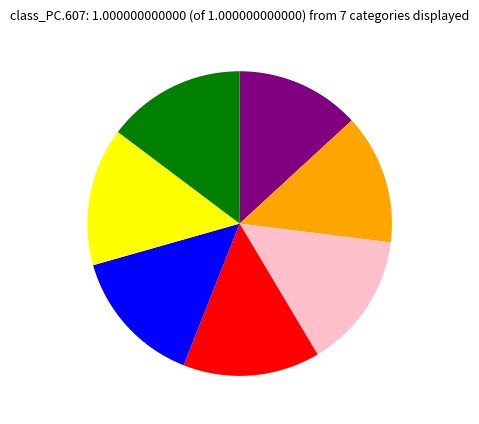

Does any single category account for the majority?

No